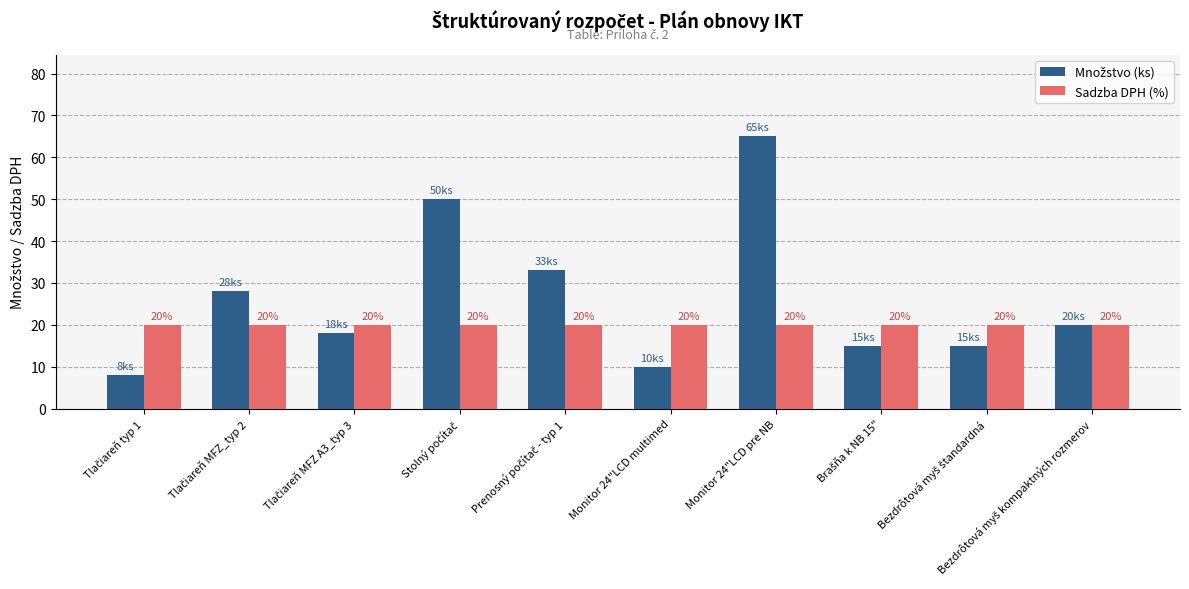

Is it true that Sadzba DPH (%) equals 20 at Monitor 24"LCD multimed?

True